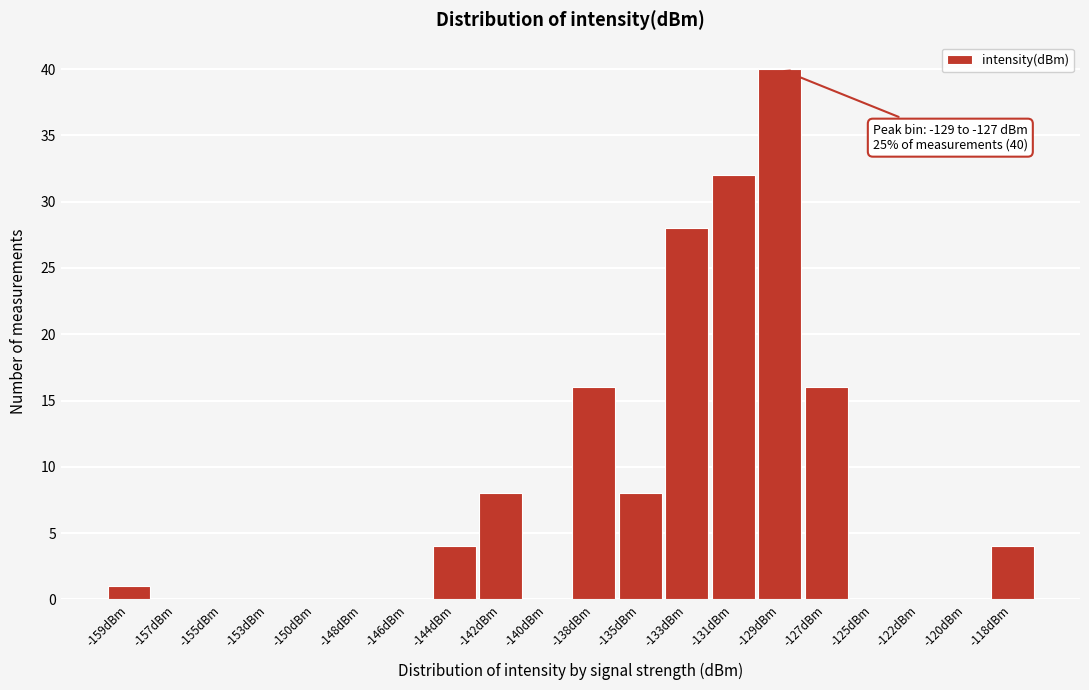

Reading right to left, list all the values displayed in this chart.

-118dBm=4	-120dBm=0	-122dBm=0	-125dBm=0	-127dBm=16	-129dBm=40	-131dBm=32	-133dBm=28	-135dBm=8	-138dBm=16	-140dBm=0	-142dBm=8	-144dBm=4	-146dBm=0	-148dBm=0	-150dBm=0	-153dBm=0	-155dBm=0	-157dBm=0	-159dBm=1